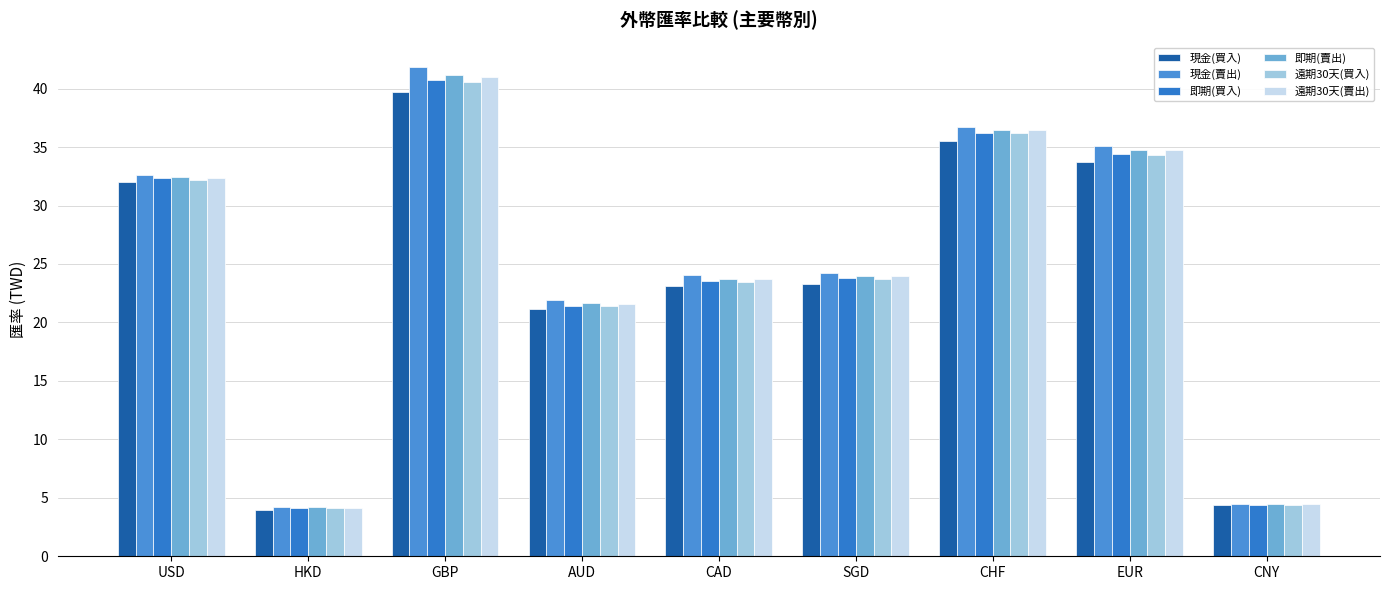

Where is 現金(賣出) nearest to the value 23?

CAD